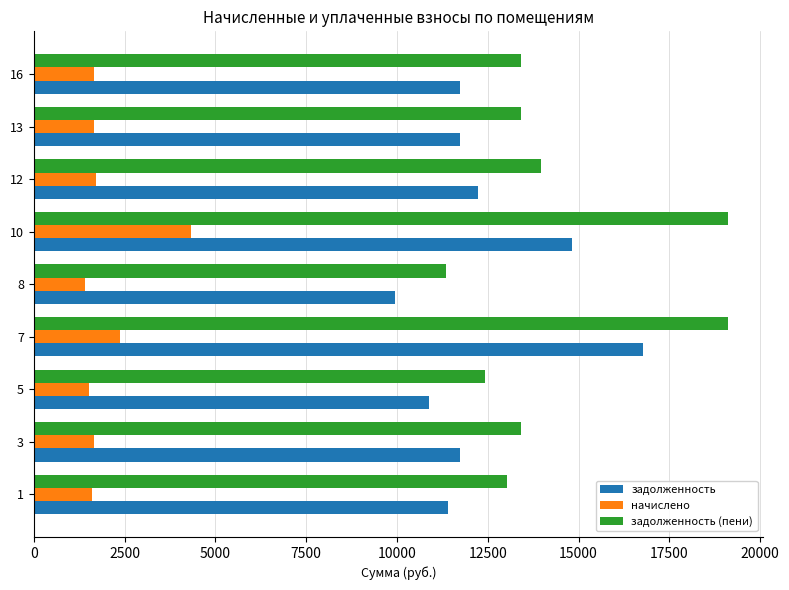

How many data points in задолженность are less than 11746?

3